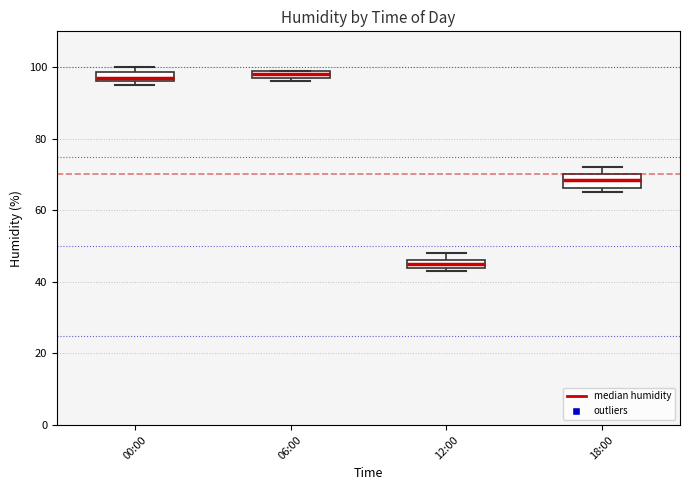

Where is the lower edge of the box for 00:00 on the y-axis? The values are not printed on the chart, so give them approximately, as read against the axis.

96